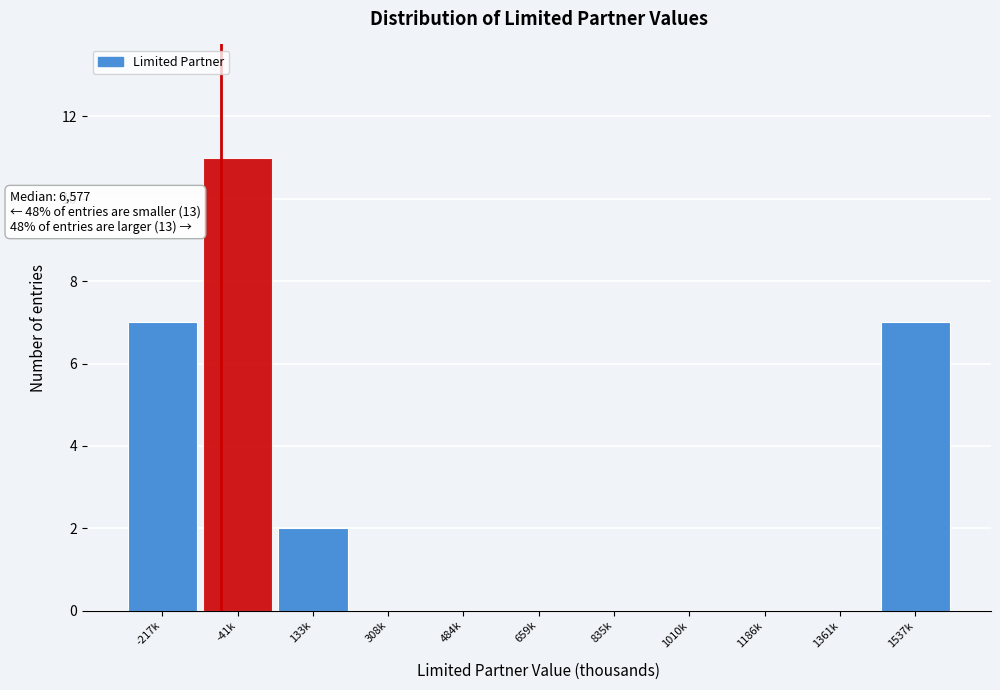

Reading right to left, extract all data points from this chart.

1537k=7	1361k=0	1186k=0	1010k=0	835k=0	659k=0	484k=0	308k=0	133k=2	-41k=11	-217k=7